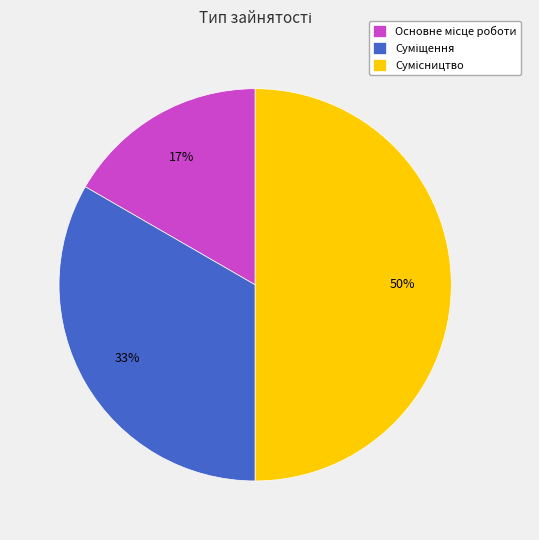

To the nearest percent, what is the average slice percentage?

33%